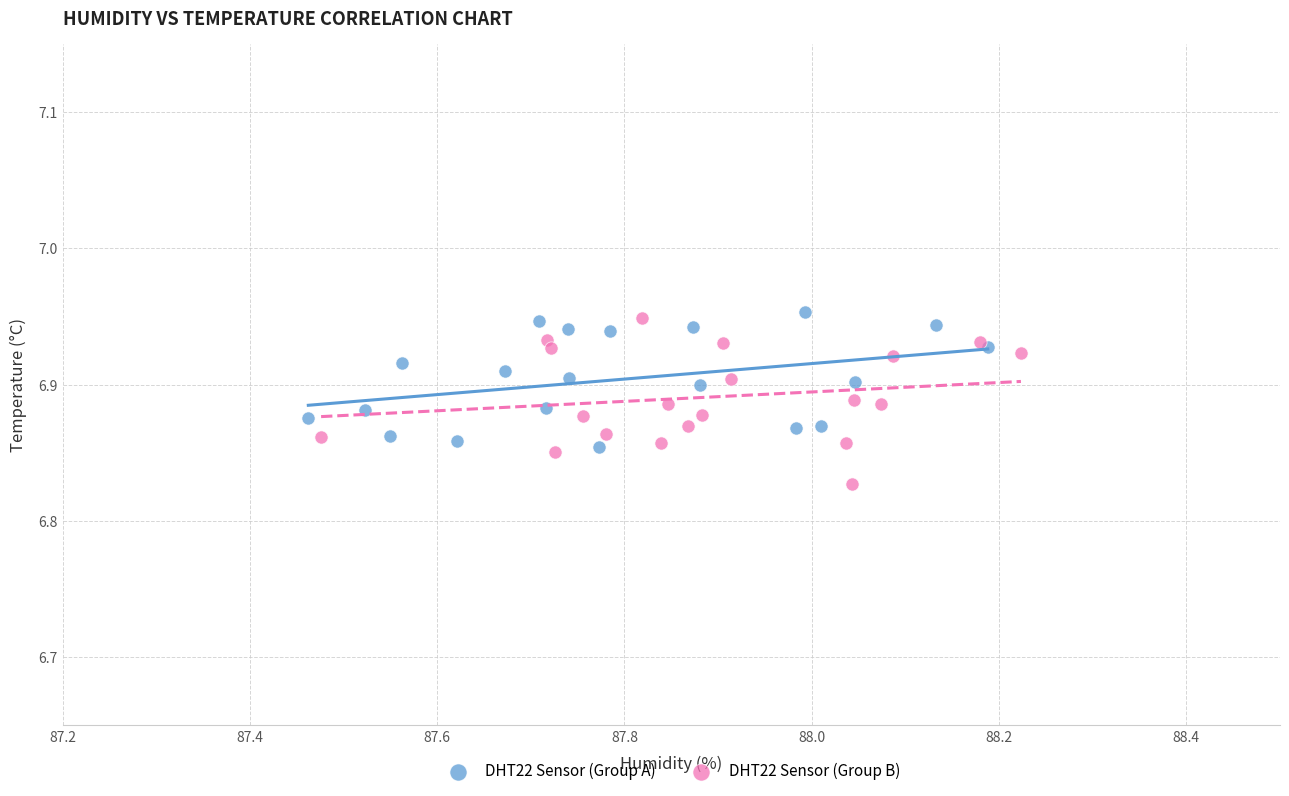

Which series reaches the minimum Y coordinate?

DHT22 Sensor (Group B)